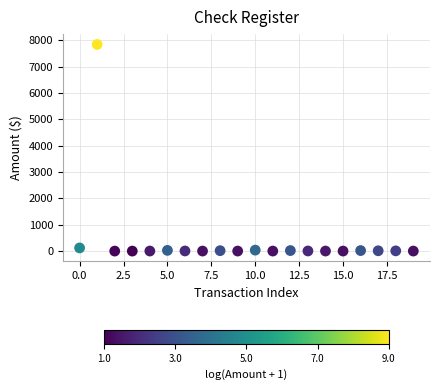

What is the range of Y values (max minus min)?

7848.3